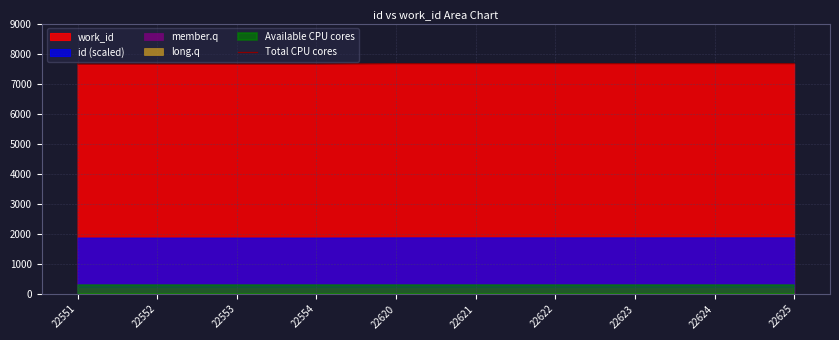

What is the value of the 3rd point from the left?

7648